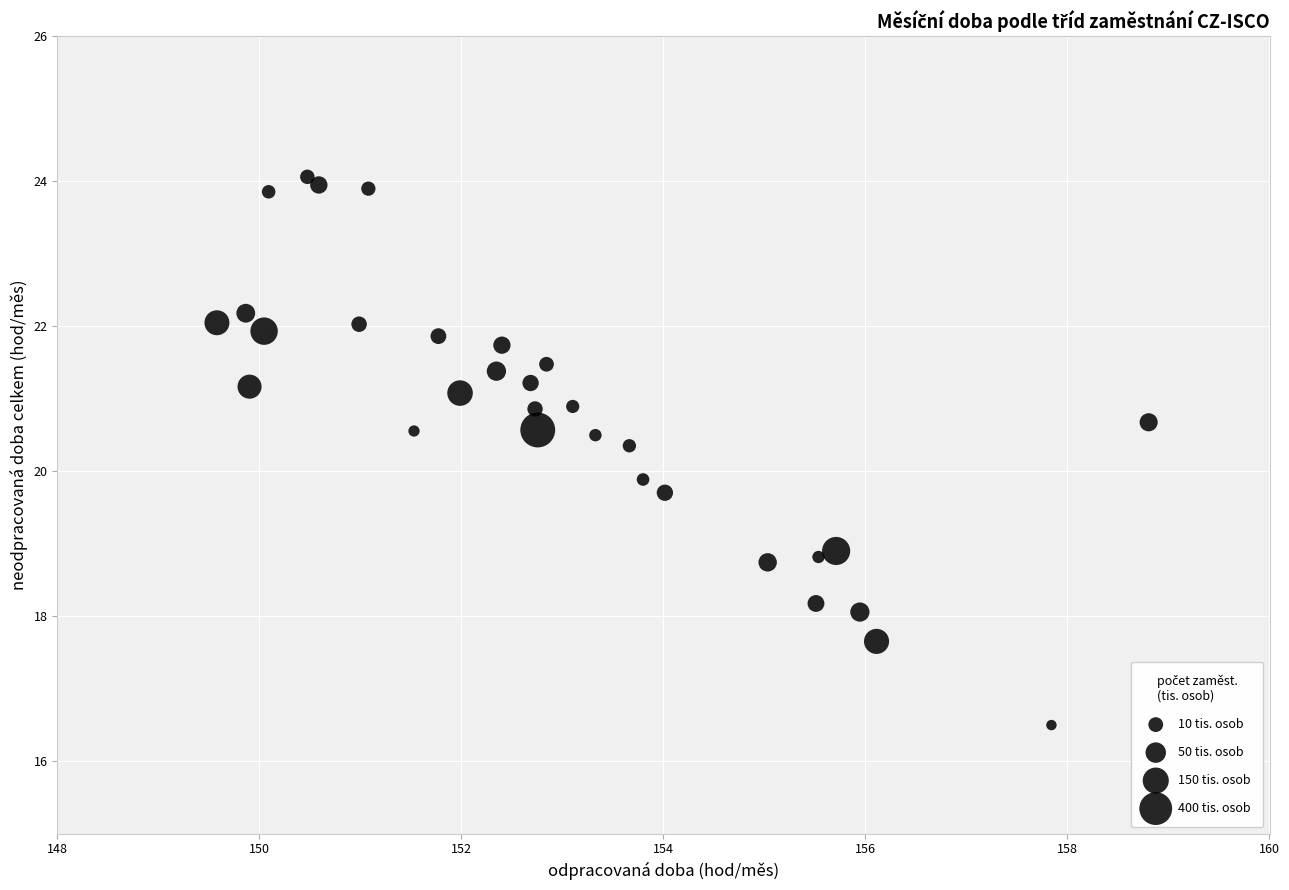

What Y value in the scatter plot is closest to 20?

19.9